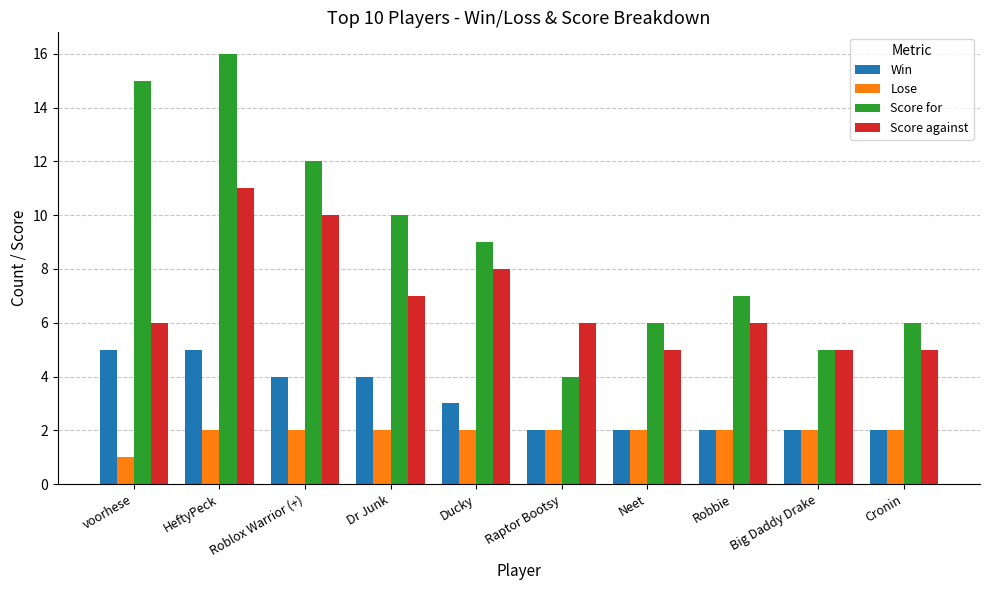

How many categories are shown in the chart?

10